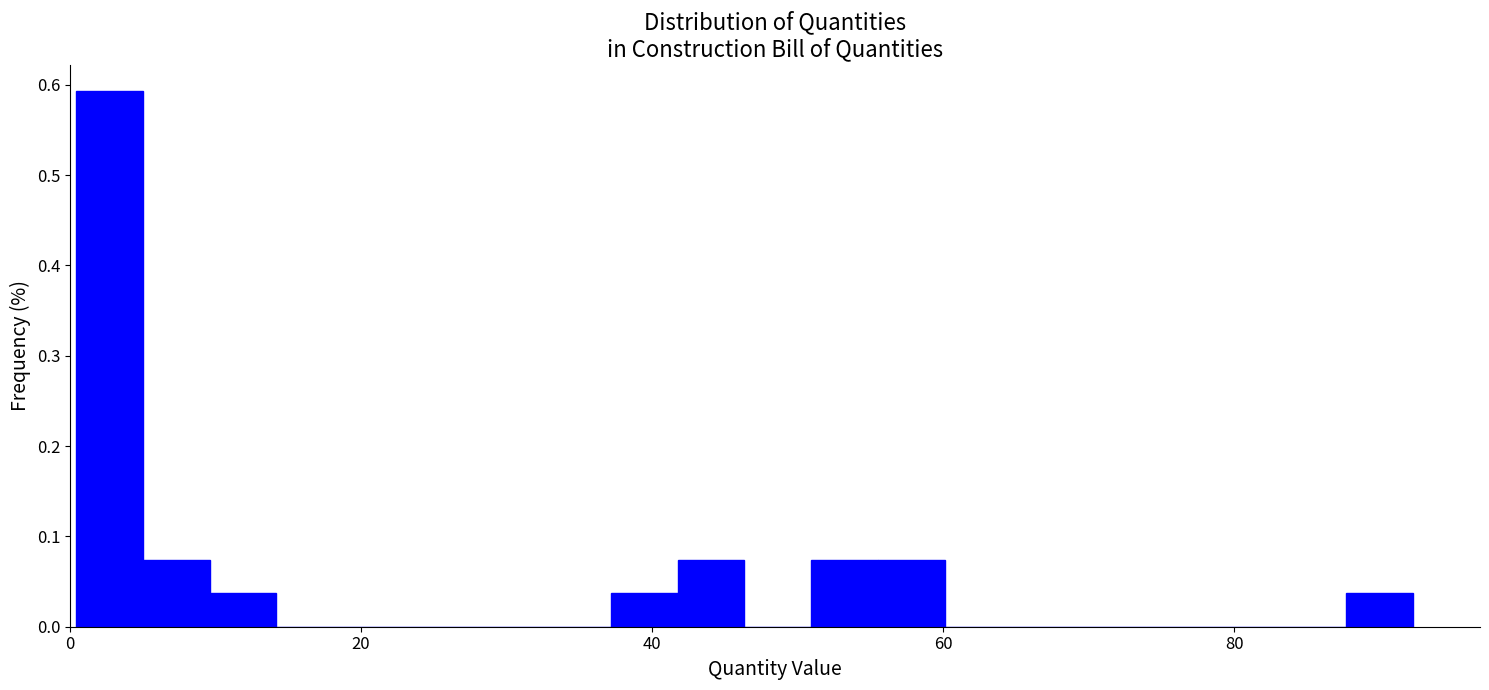

Read against the x-axis, roughly where is the centre of the tallest bar?

2